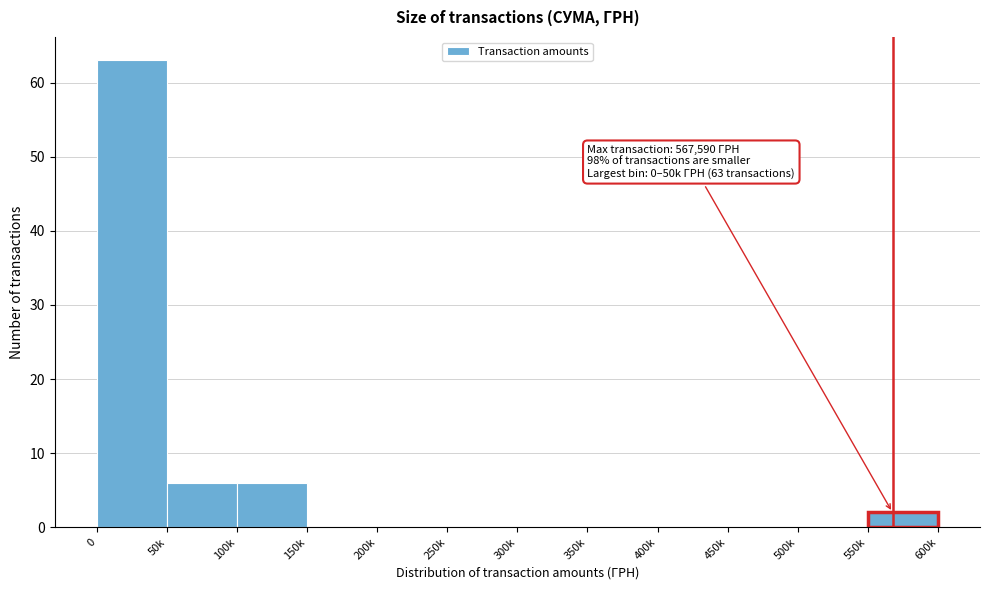

The value at 200k is -42. True or false?

False